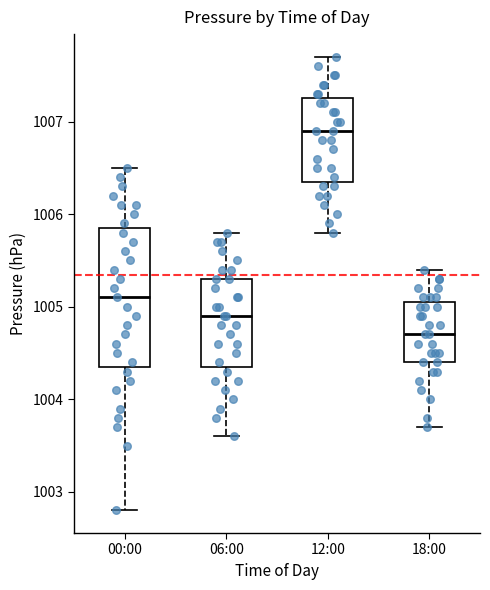

Reading left to right, transcribe this box plot: for each box, give where its median line is, the range the box spans, and where its two whiskers end, as read against the y-axis. The values are not printed on the chart, so give them approximately, as read against the axis.

00:00: median 1005.1, box 1004.4 to 1005.9, whiskers 1002.8 to 1006.5
06:00: median 1004.9, box 1004.4 to 1005.3, whiskers 1003.6 to 1005.8
12:00: median 1006.9, box 1006.4 to 1007.3, whiskers 1005.8 to 1007.7
18:00: median 1004.7, box 1004.4 to 1005.1, whiskers 1003.7 to 1005.4